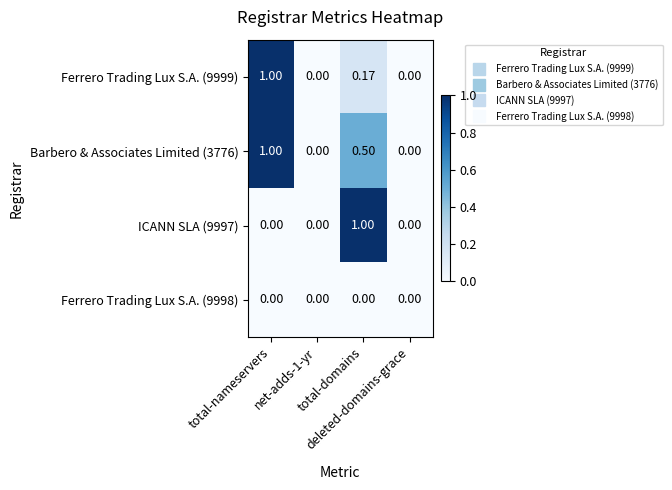

How many distinct data groups are displayed?

4